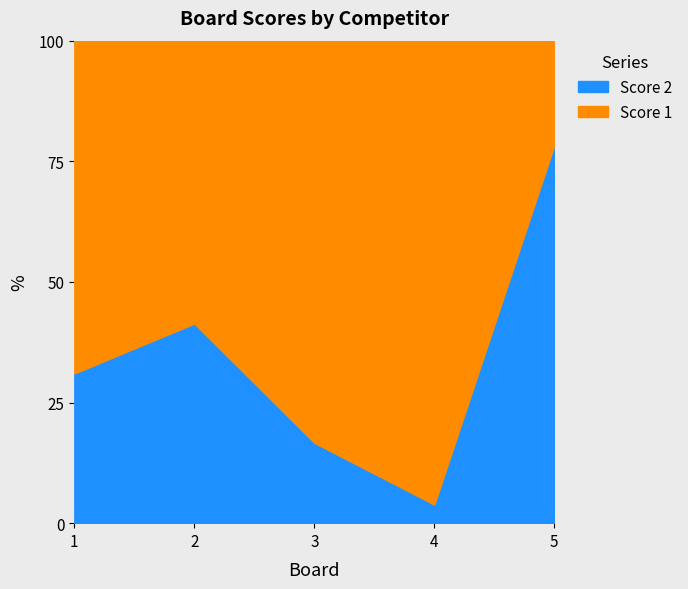

What is the sum of the Score 1 values at 2 and 1?

37